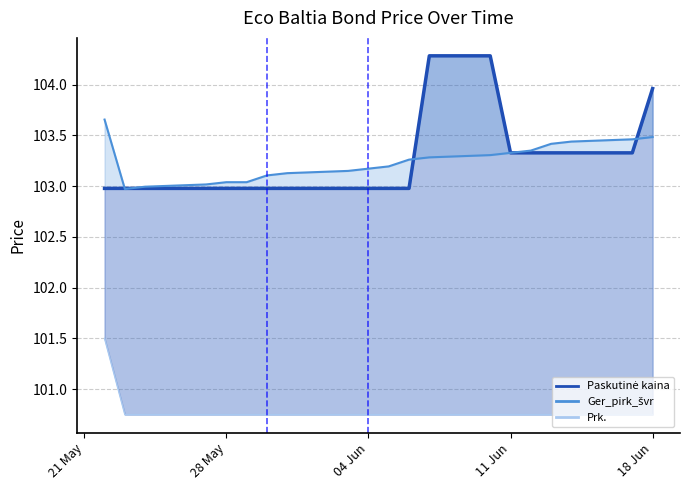

How many data points in Ger_pirk_švr are above 103?

18